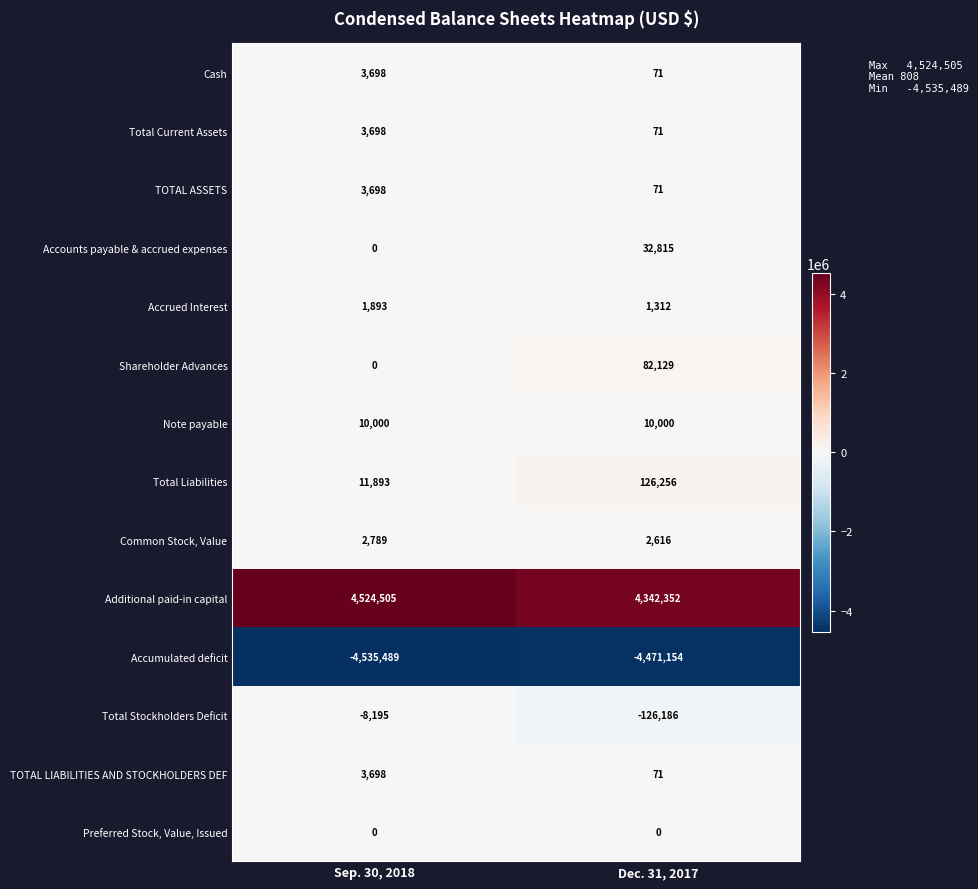

What is the greatest value displayed?

4524505